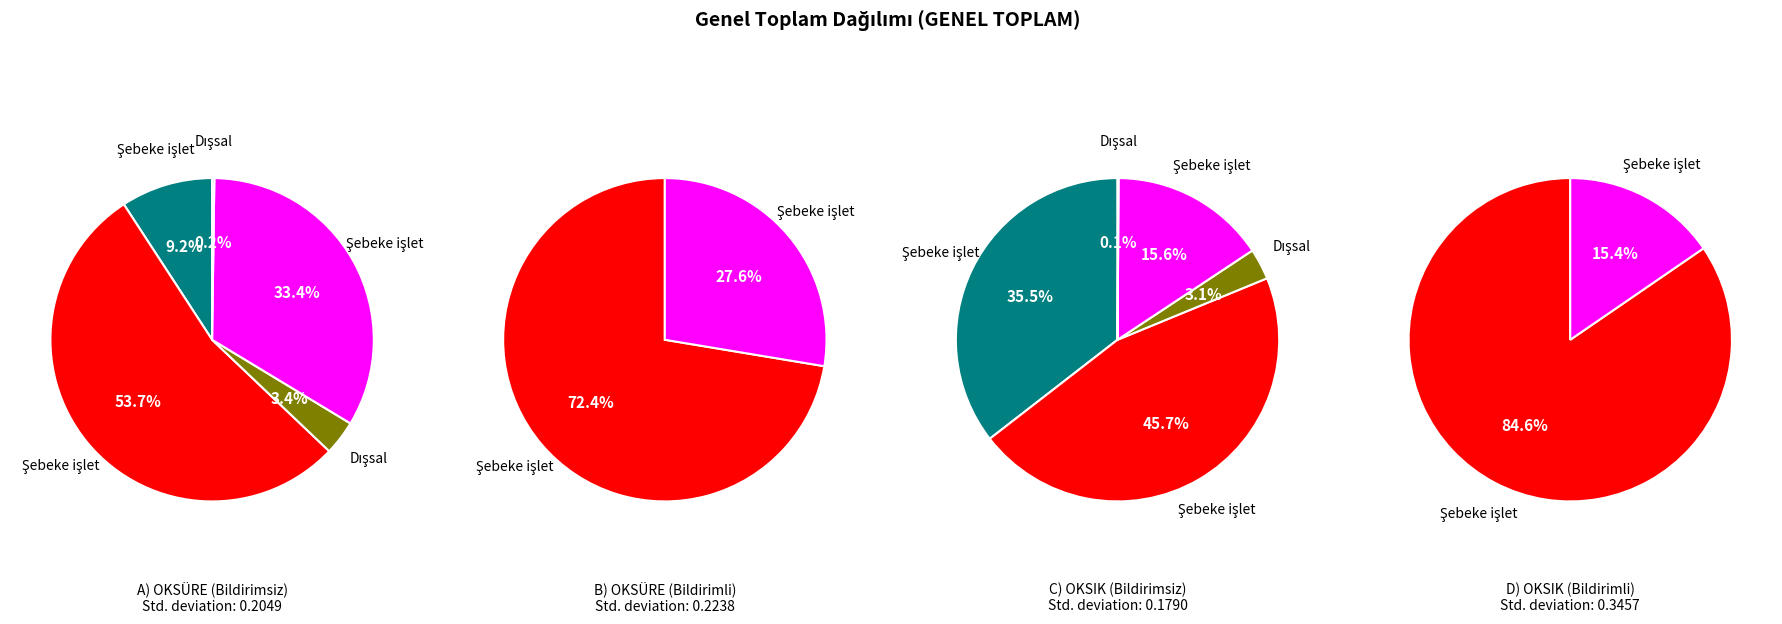

How many slices are in this pie chart?

5